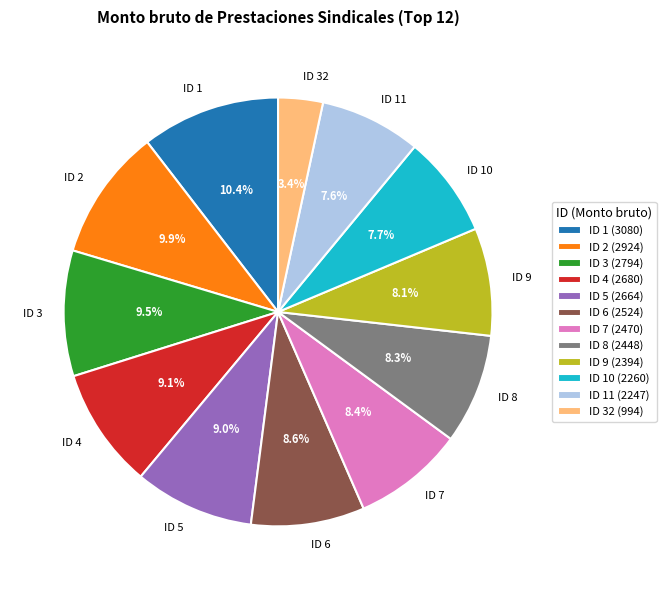

How many segments does this pie chart have?

12